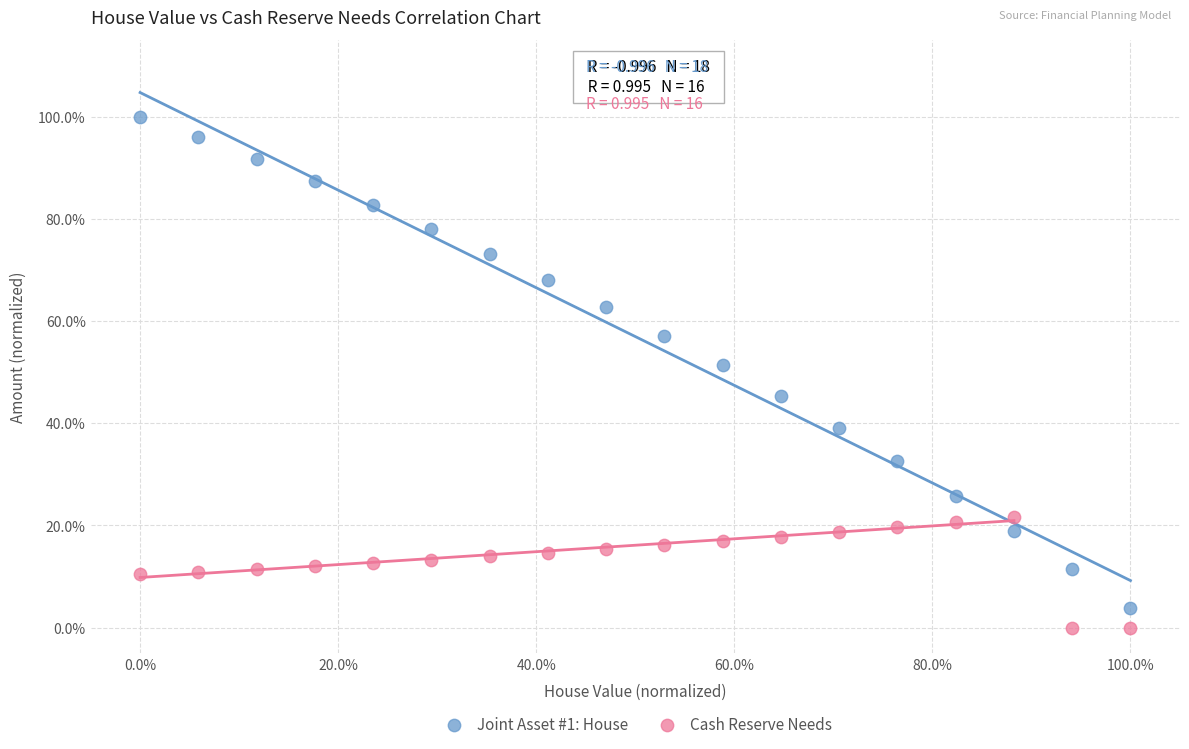

What are all the series names shown in the legend?

Joint Asset #1: House, Cash Reserve Needs